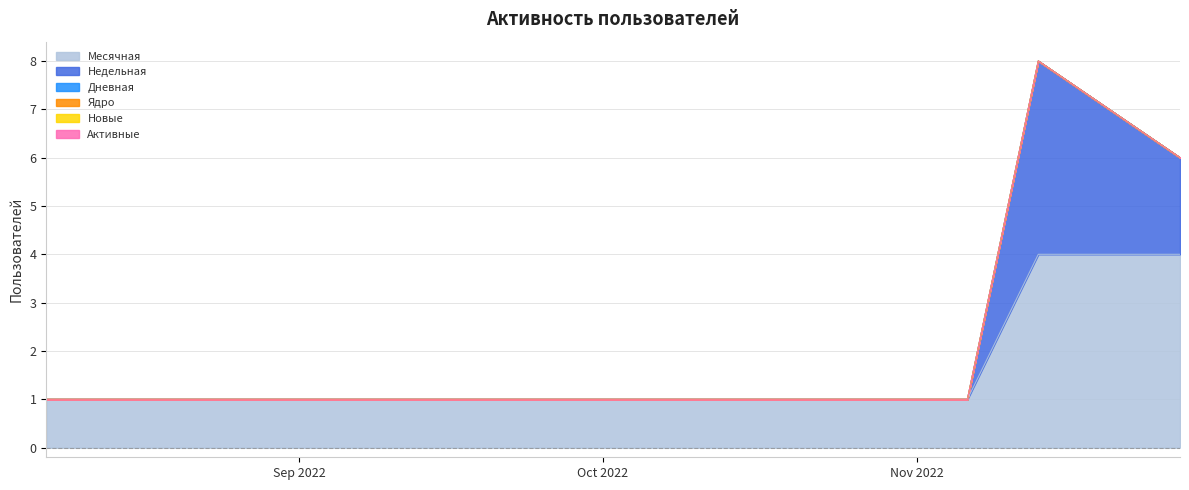

Which series has the largest total across all categories?

Месячная